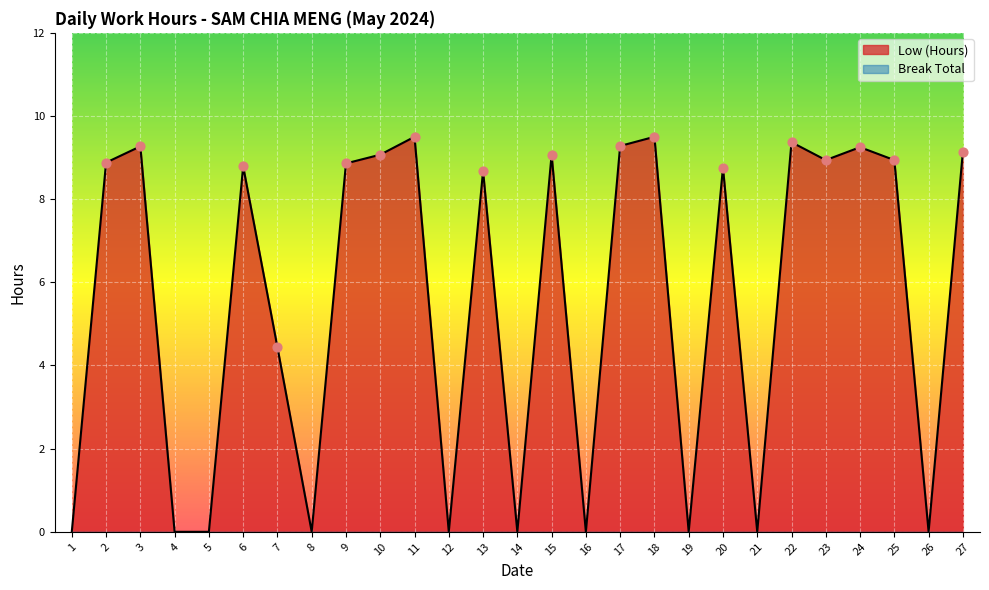

Between 10 and 16, which is larger?

10